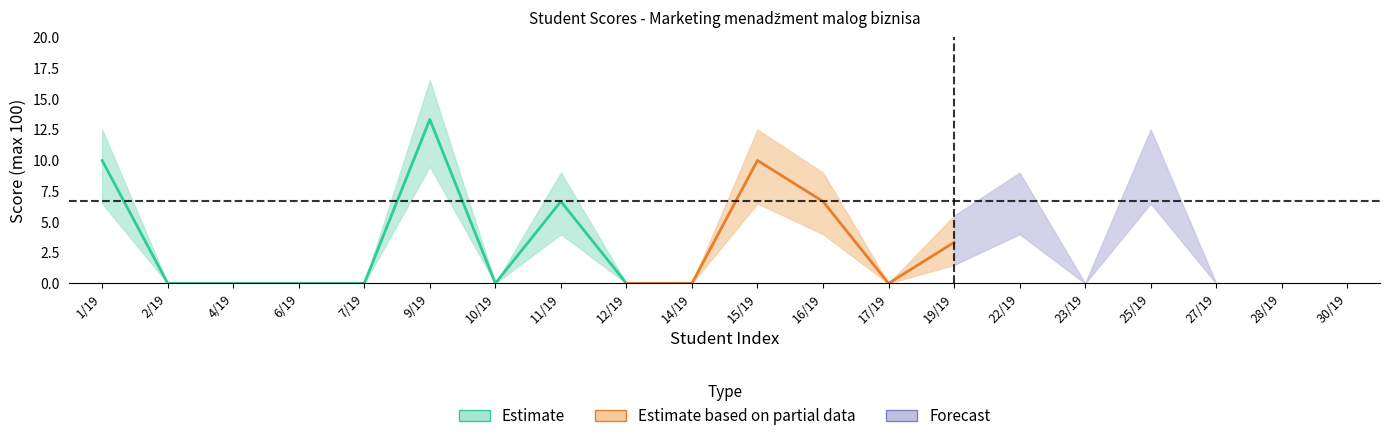

Is the value of Score_lower at 2/19 greater than the value of Score at 15/19?

No